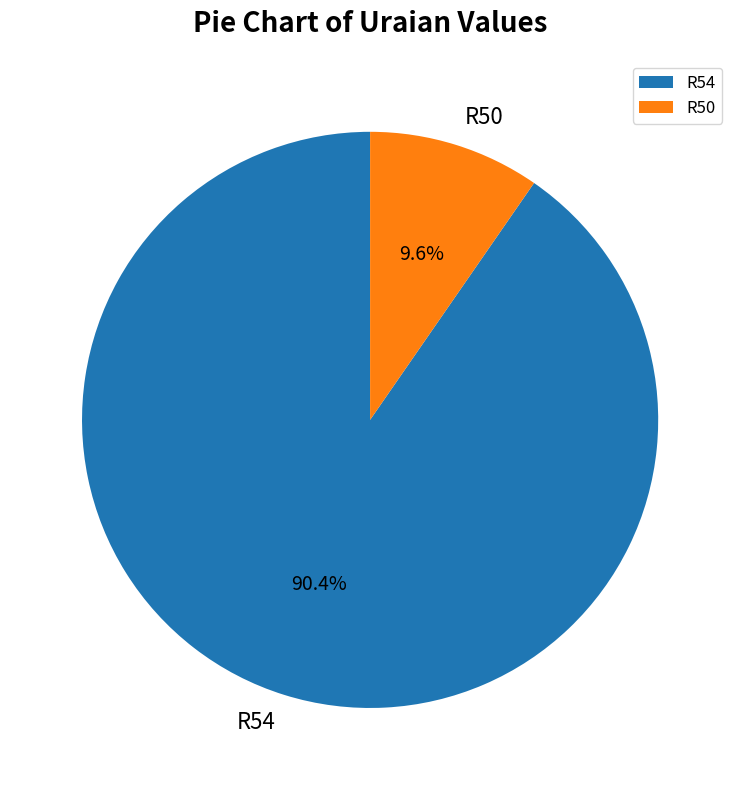

To the nearest percent, what is the combined percentage of R54 and R50?

100%